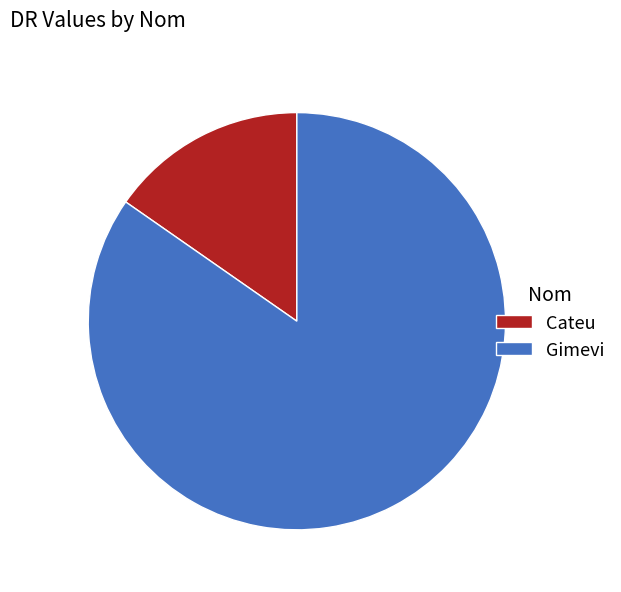

Count the number of slices in the pie.

2